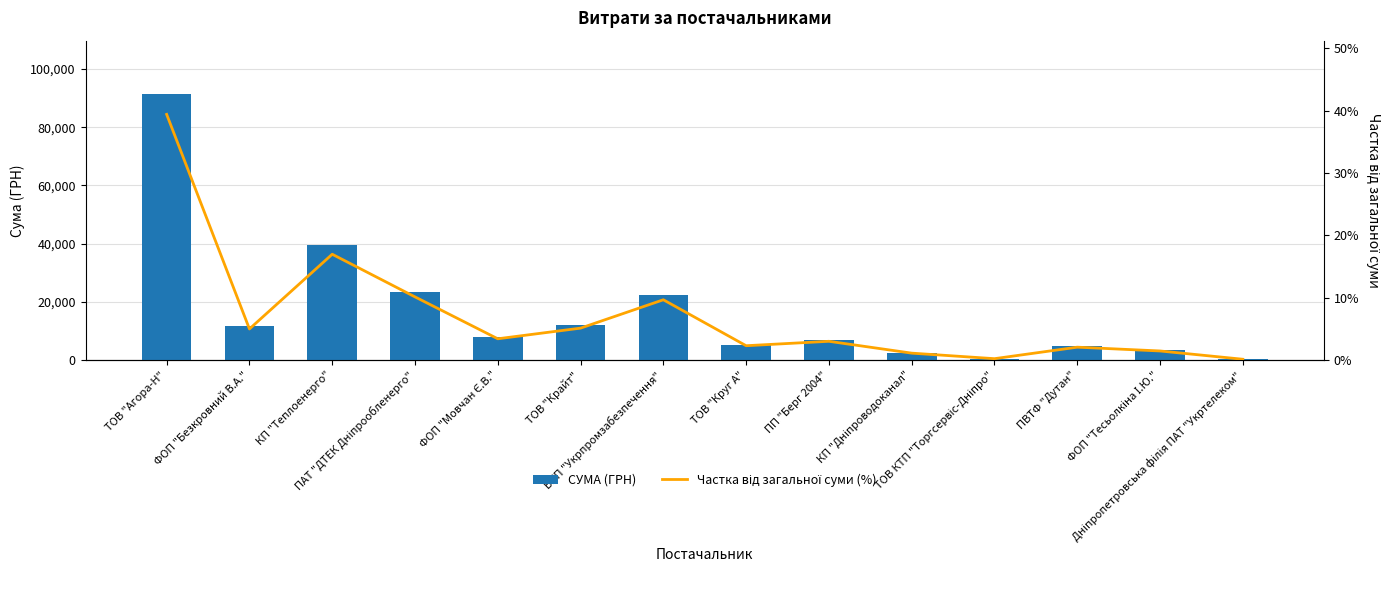

At which label is Частка від загальної суми (%) closest to 19?

КП "Теплоенерго"